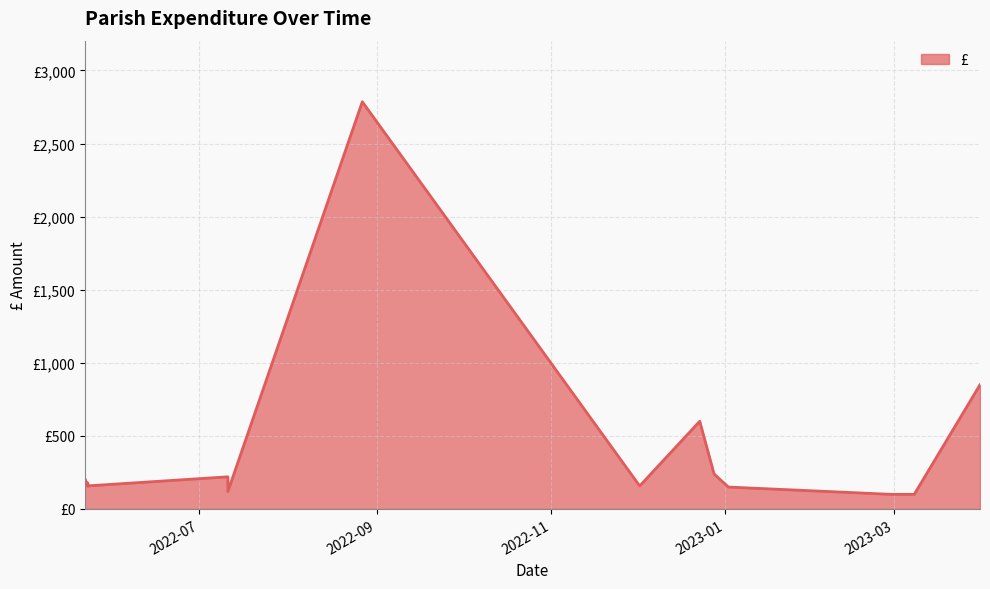

Is it true that the value at 2022-07-11 is 220.0?

True